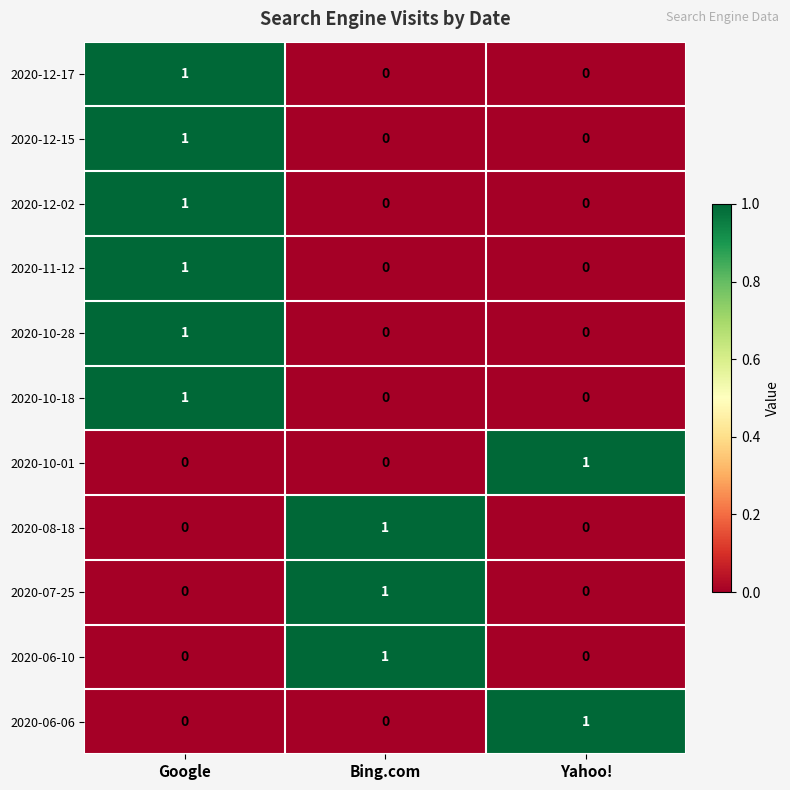

How many categories are shown in the chart?

3